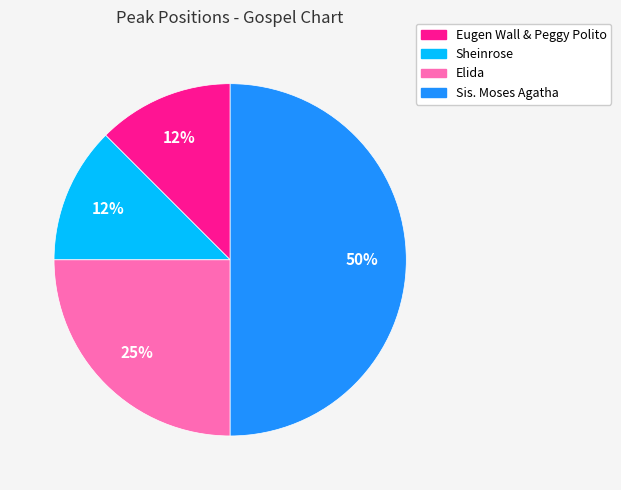

What percentage is the Elida slice, to the nearest percent?

25%